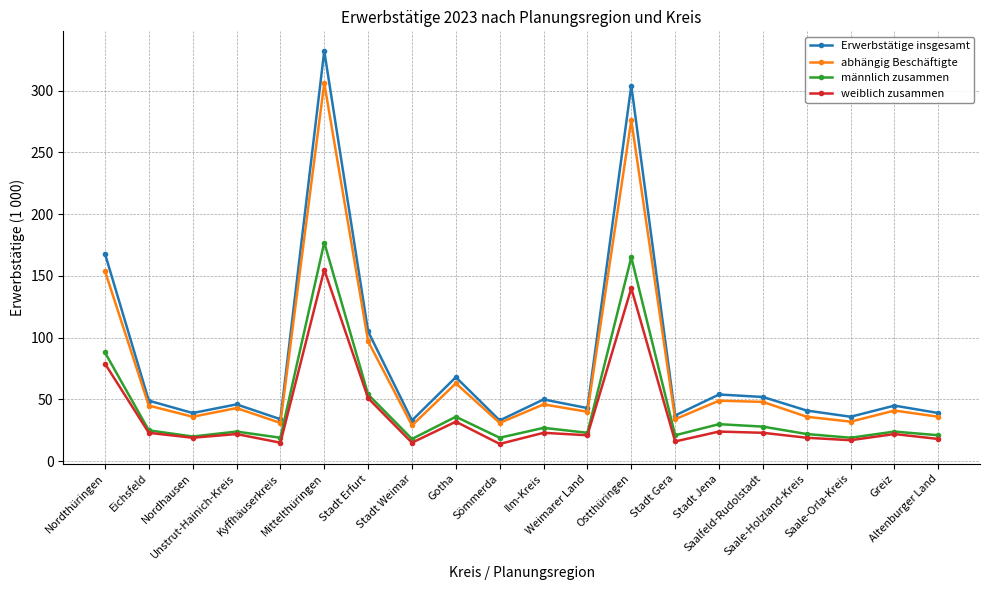

The value of Erwerbstätige insgesamt at Ilm-Kreis is 69. True or false?

False